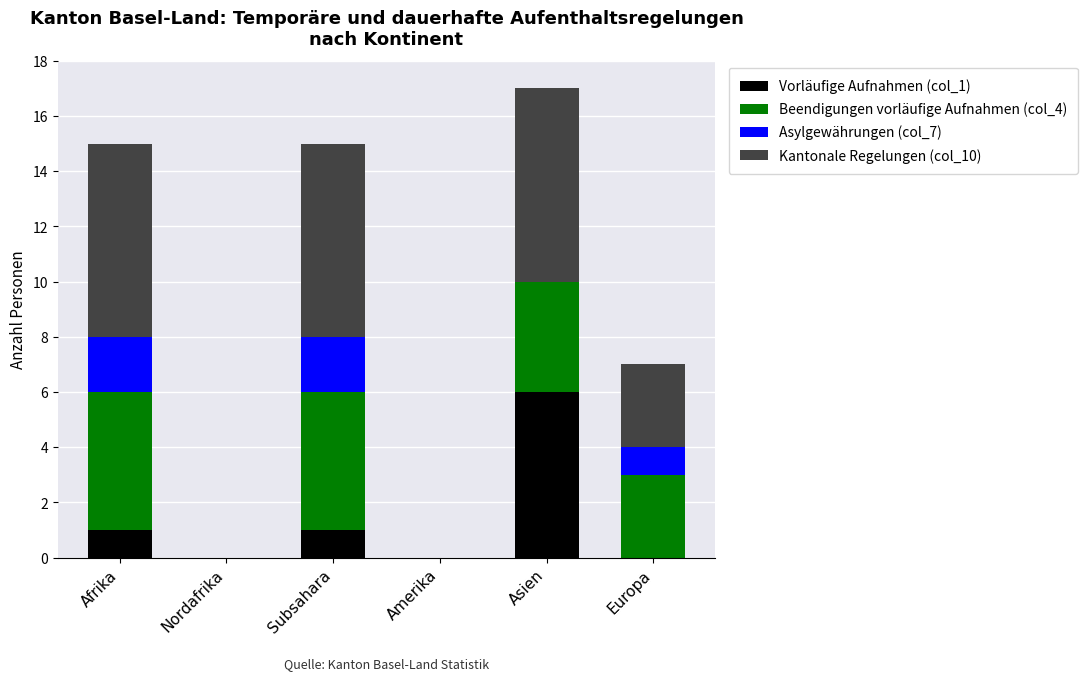

Reading right to left, list the values for the Vorläufige Aufnahmen (col_1) series.

Europa=0	Asien=6	Amerika=0	Subsahara=1	Nordafrika=0	Afrika=1